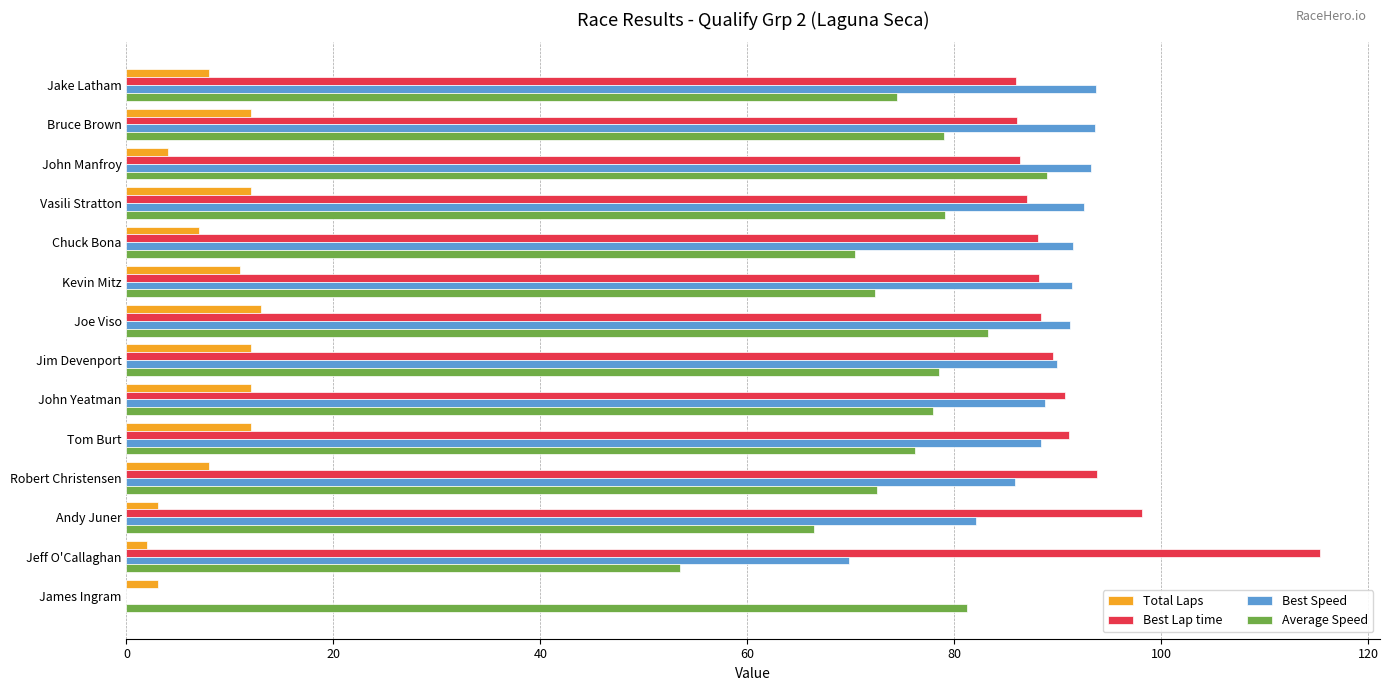

Read the Best Lap time value at Andy Juner.

98.2